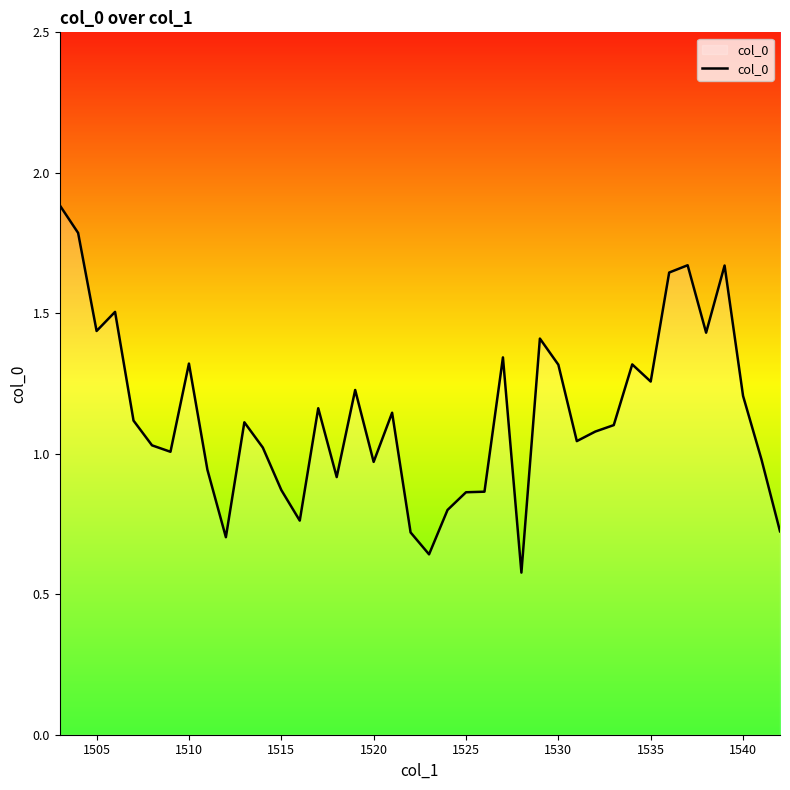

What is the greatest value displayed?

1.9